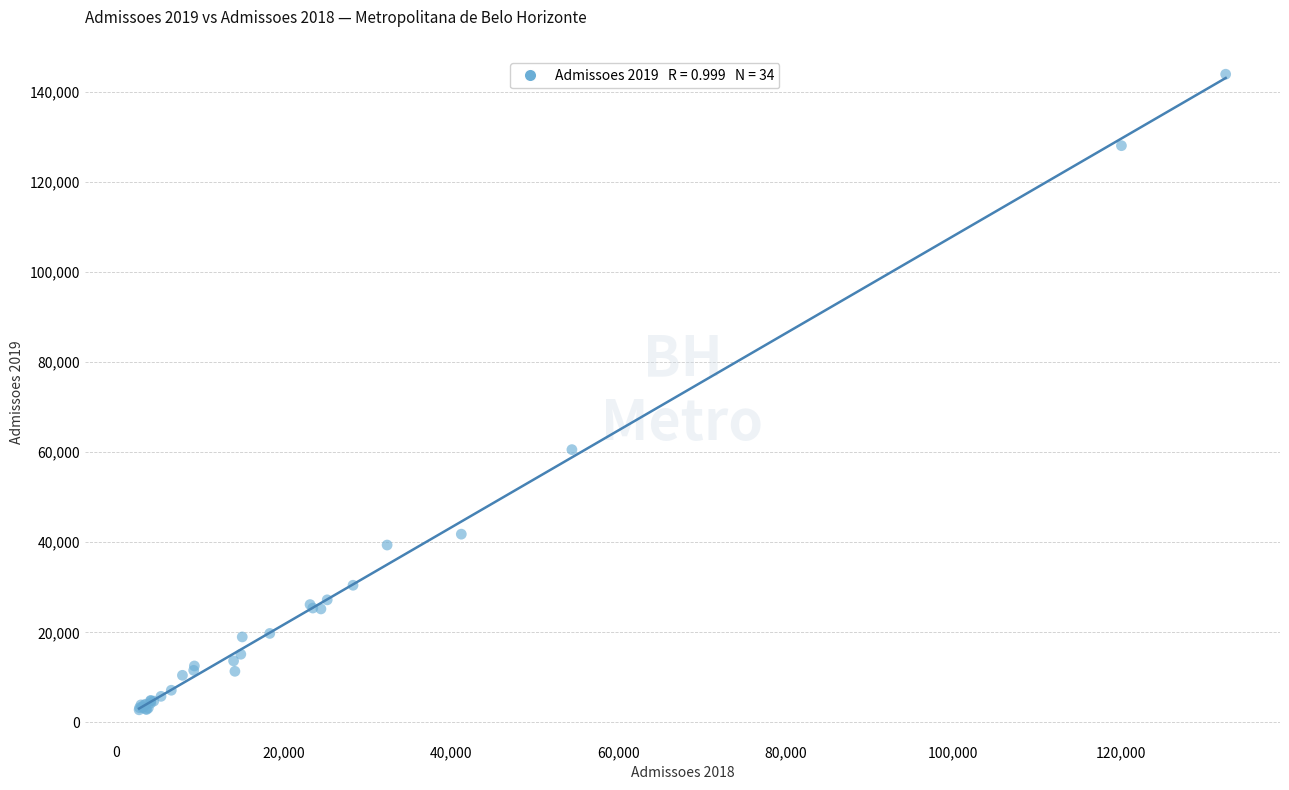

What Y value in the scatter plot is closest to 73346?

60560